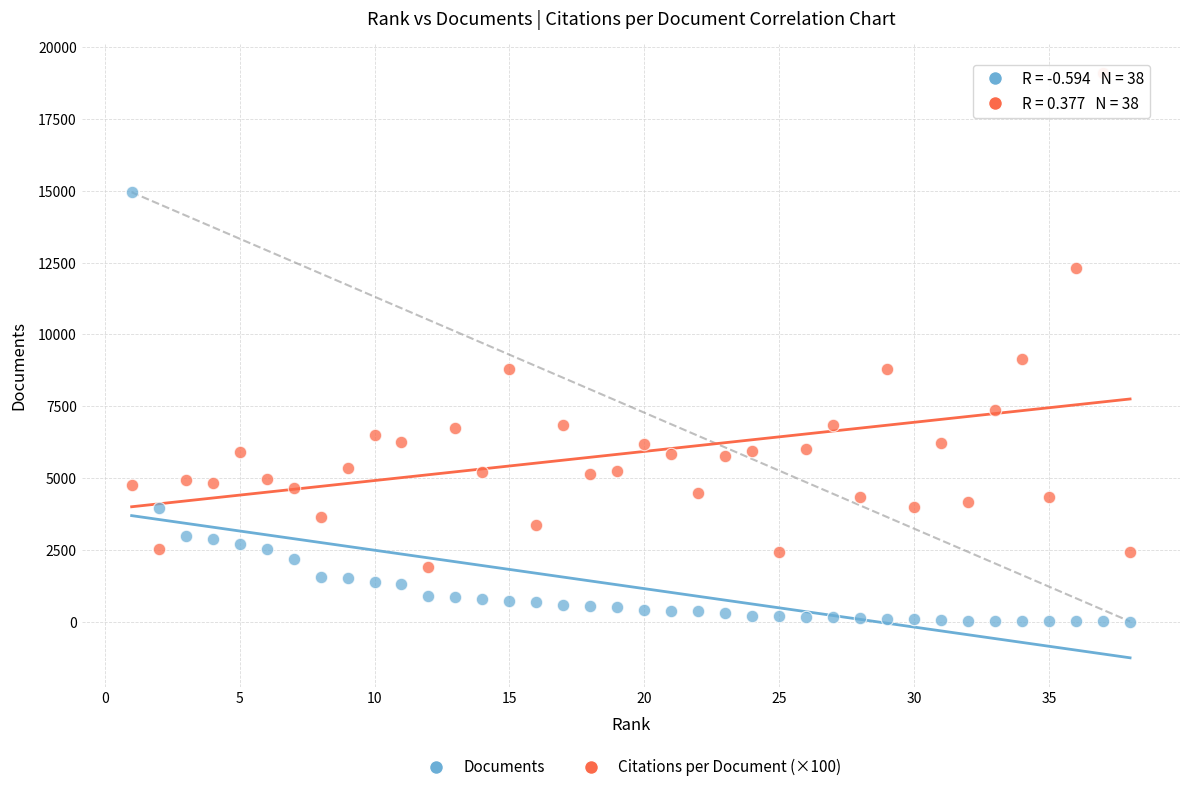

Which series has the largest Y range (max minus min)?

Citations per Document (×100)